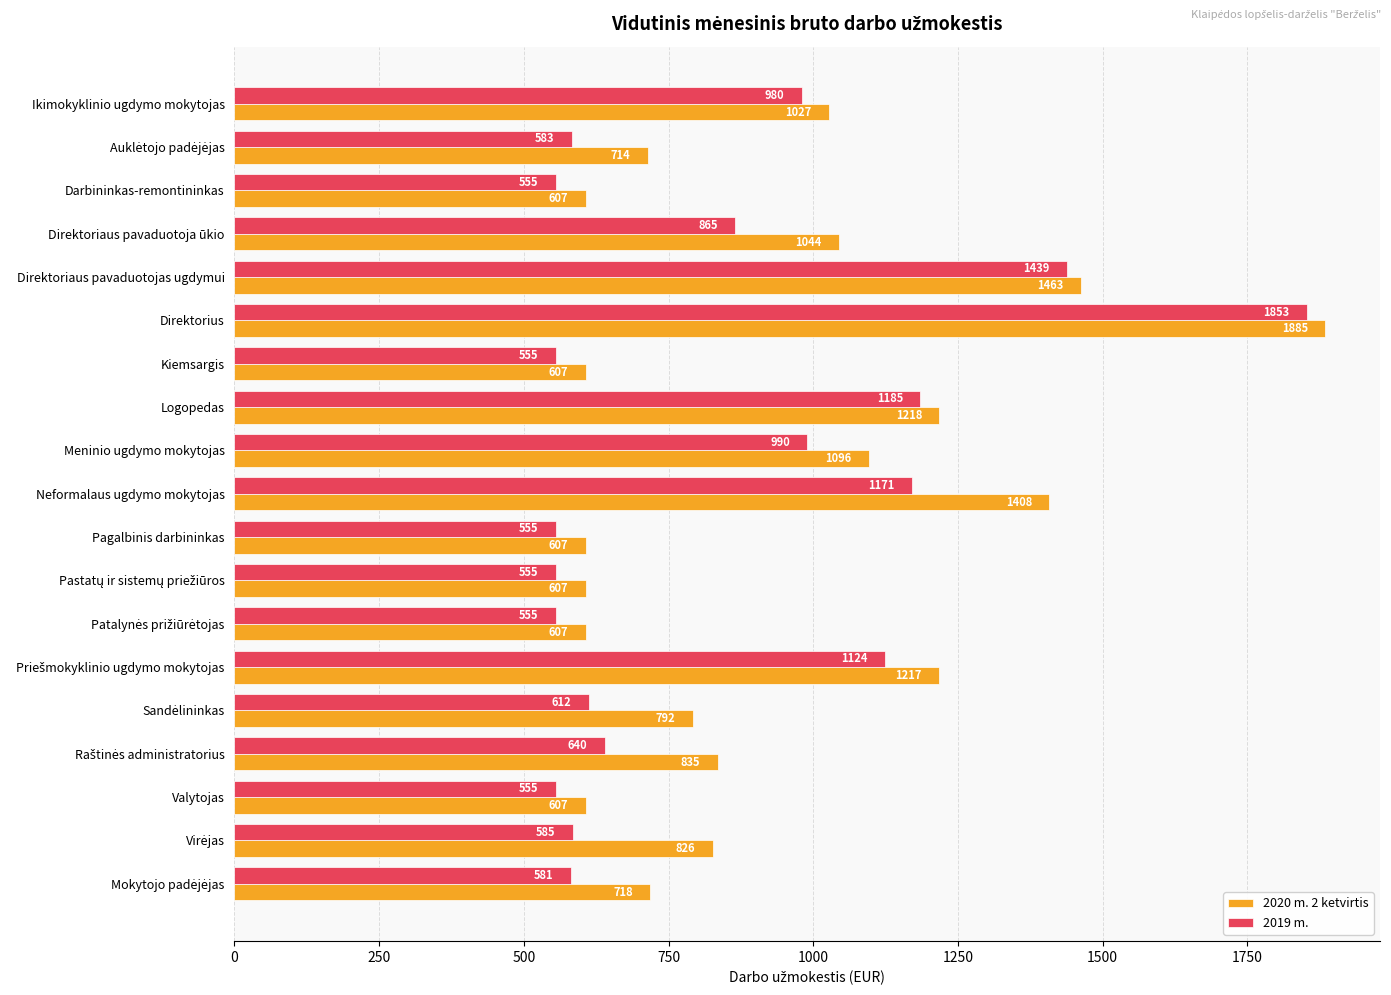

What is the lowest value of the 2020 m. 2 ketvirtis series?

607